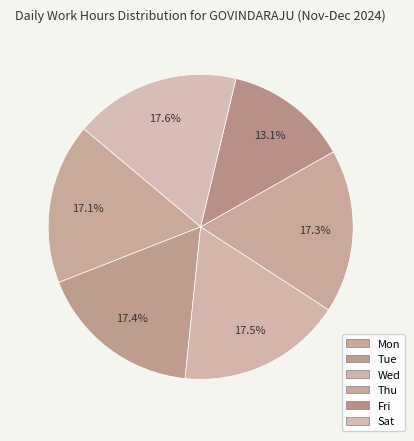

Which slice is the smallest?

Fri